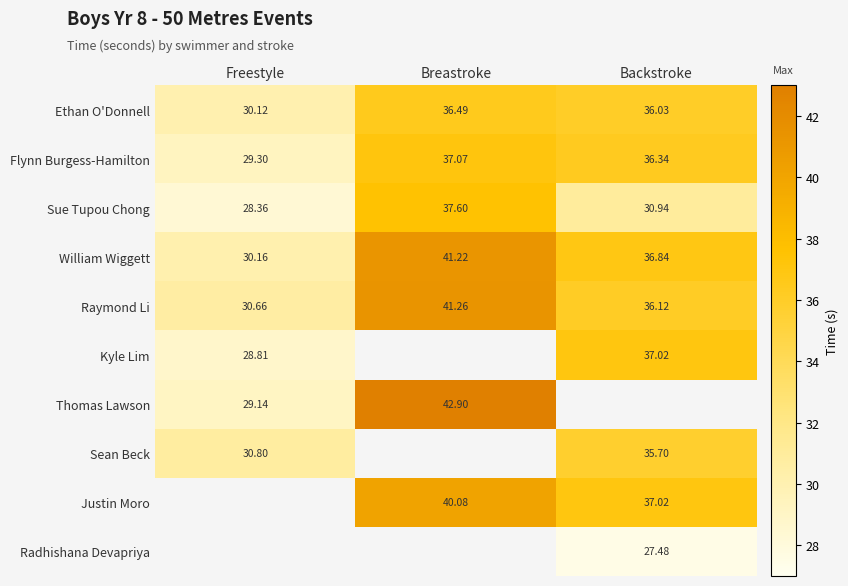

The value of Flynn Burgess-Hamilton at Backstroke is 36.3. True or false?

True